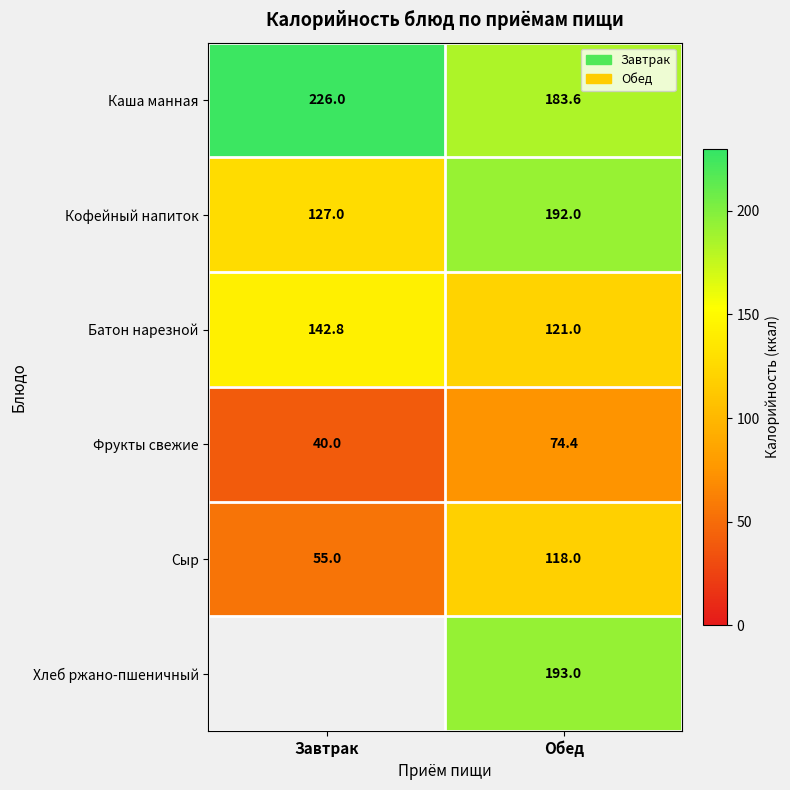

How many values in the Батон нарезной series are below 142?

1